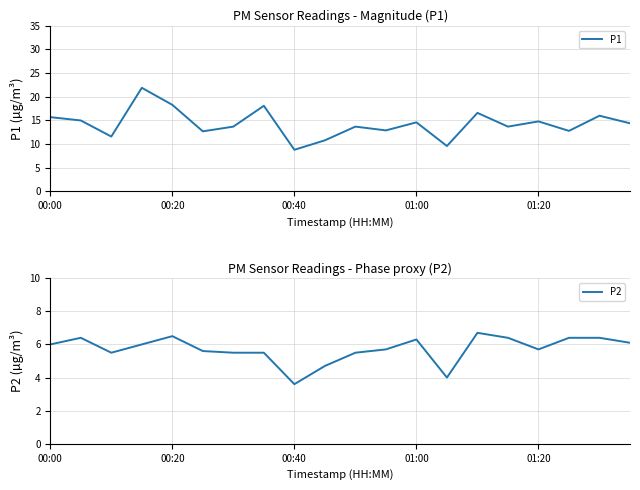

What is the average value of the P1 series?

14.3